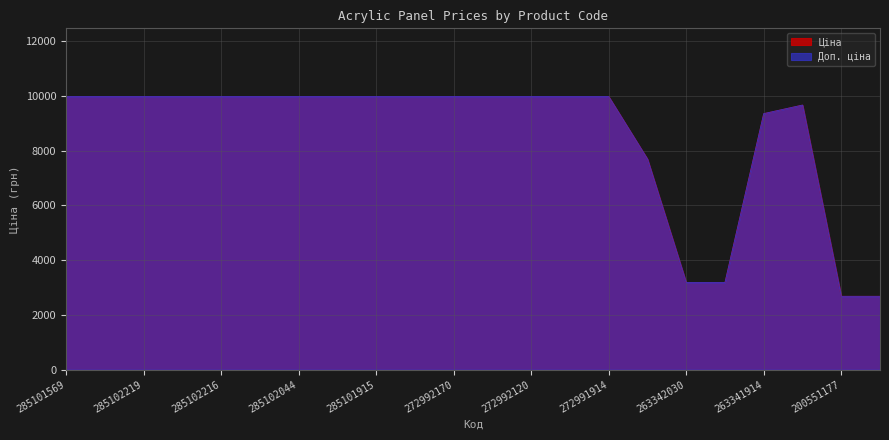

How many values in the Ціна series exceed 9974?

15